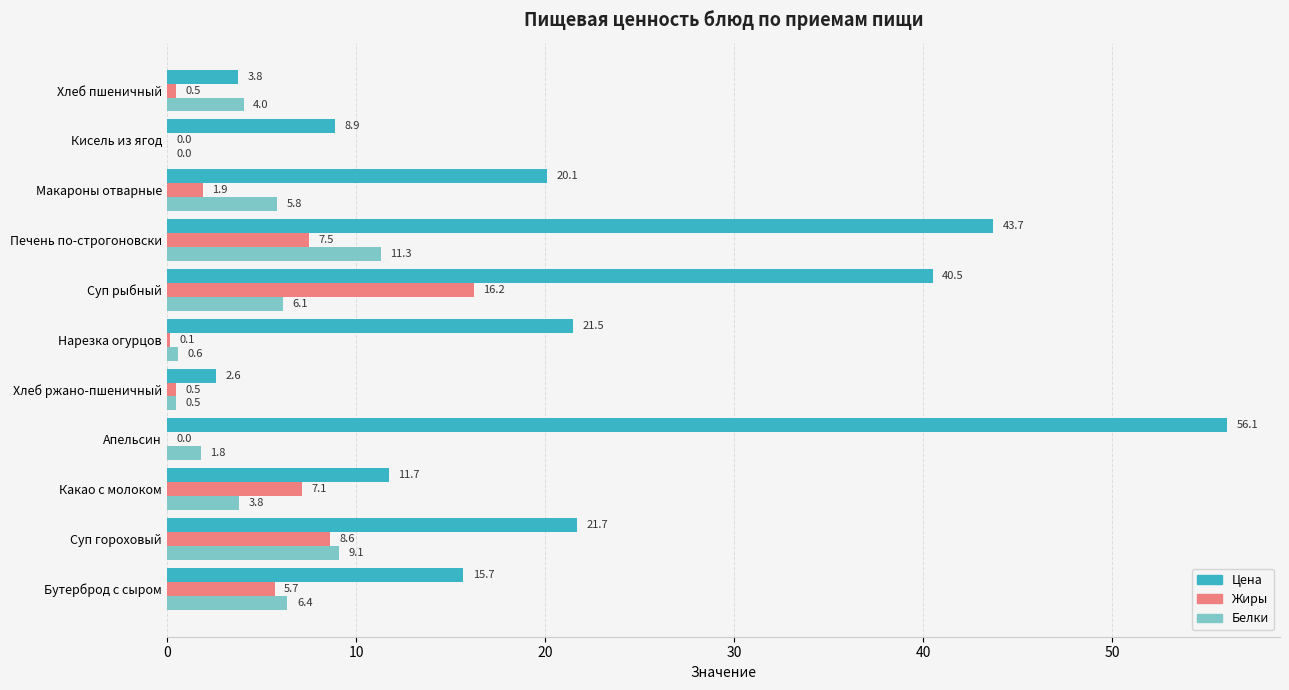

Between Бутерброд с сыром and Апельсин, which series saw the biggest shift?

Цена